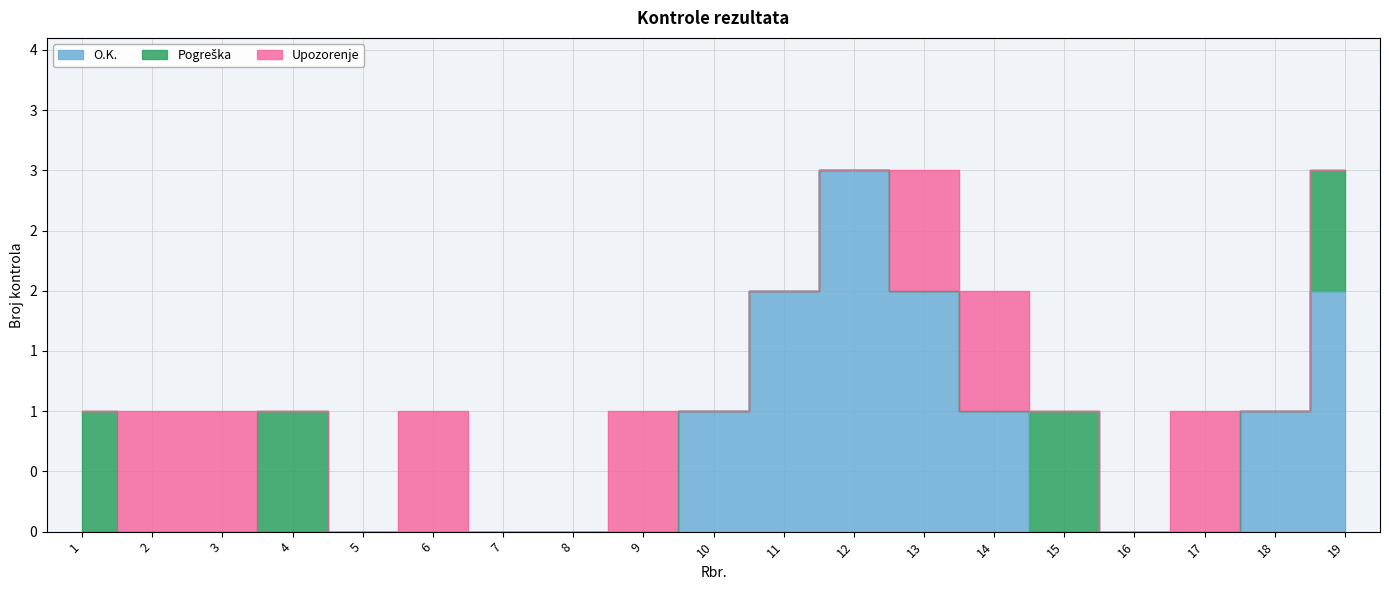

Does the chart display data point markers on the line(s)?

No